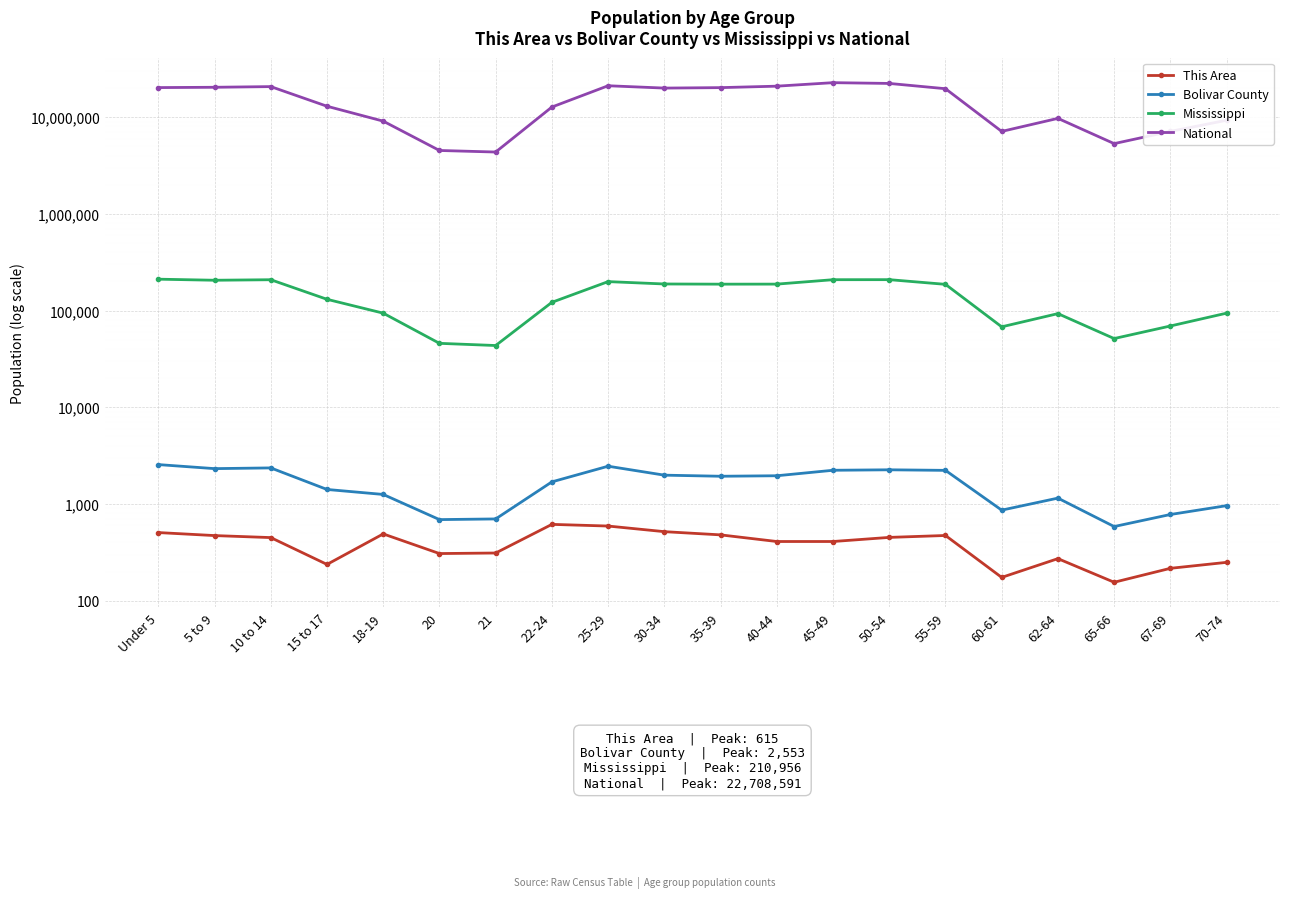

Reading left to right, transcribe all the data shown in this chart.

This Area: Under 5=506	5 to 9=471	10 to 14=449	15 to 17=237	18-19=490	20=307	21=311	22-24=615	25-29=591	30-34=517	35-39=479	40-44=409	45-49=409	50-54=451	55-59=472	60-61=174	62-64=272	65-66=155	67-69=216	70-74=249
Bolivar County: Under 5=2553	5 to 9=2319	10 to 14=2359	15 to 17=1412	18-19=1254	20=689	21=700	22-24=1692	25-29=2456	30-34=1985	35-39=1934	40-44=1957	45-49=2230	50-54=2255	55-59=2225	60-61=863	62-64=1149	65-66=584	67-69=778	70-74=960
Mississippi: Under 5=210956	5 to 9=205672	10 to 14=208248	15 to 17=130679	18-19=93940	20=45798	21=43475	22-24=121621	25-29=199082	30-34=188171	35-39=187368	40-44=187579	45-49=208369	50-54=208607	55-59=186569	60-61=67854	62-64=92902	65-66=51319	67-69=69204	70-74=93946
National: Under 5=20201362	5 to 9=20348657	10 to 14=20677194	15 to 17=12954254	18-19=9086089	20=4519129	21=4354294	22-24=12712576	25-29=21101849	30-34=19962099	35-39=20179642	40-44=20890964	45-49=22708591	50-54=22298125	55-59=19664805	60-61=7113727	62-64=9704197	65-66=5319902	67-69=7115361	70-74=9278166